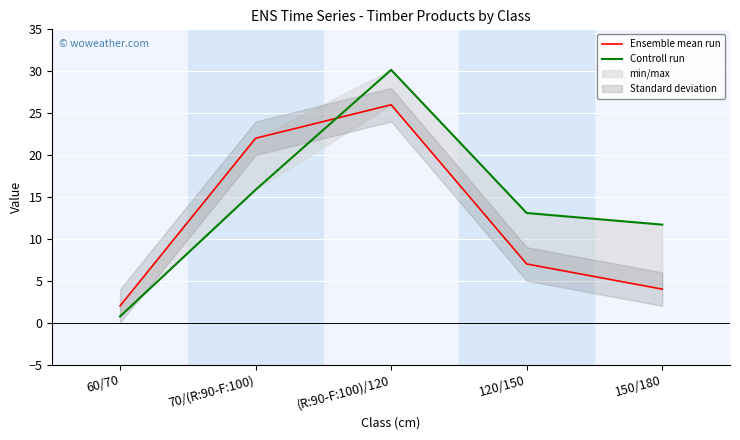

What is the value of the Controll run point at the 4th from the left?

13.1